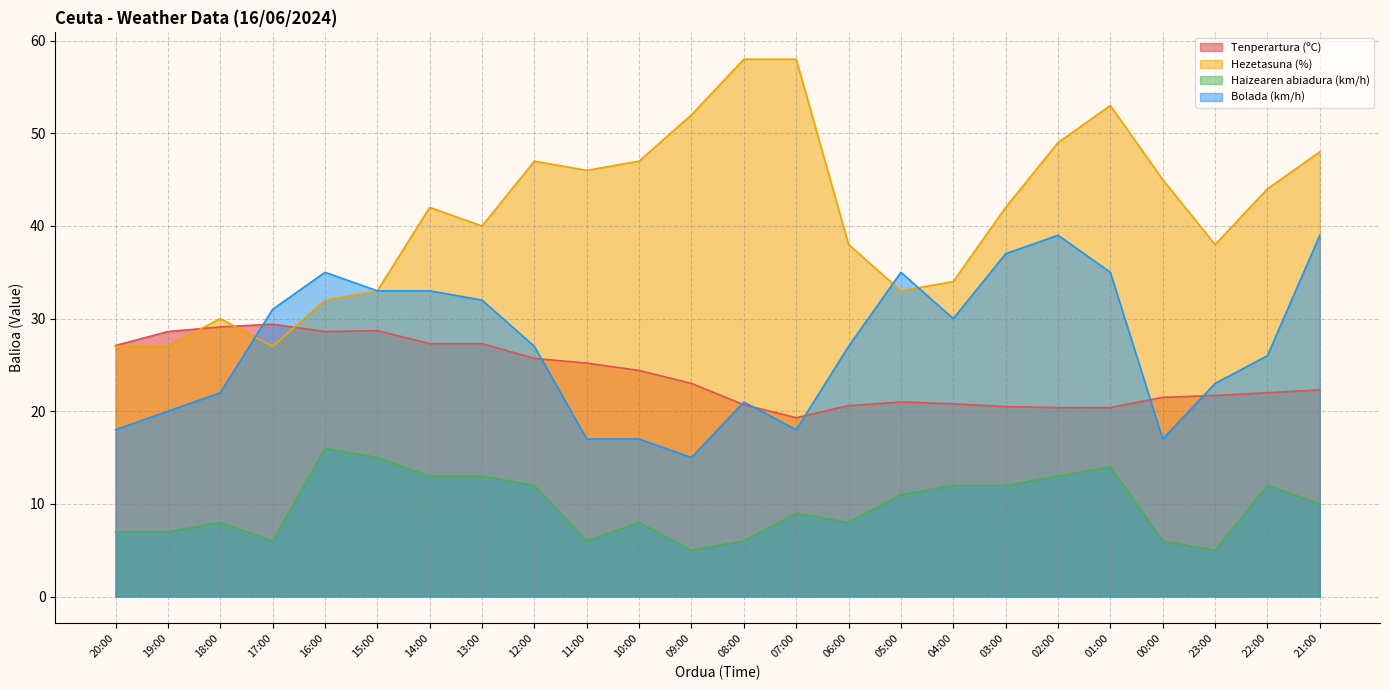

What is the highest value of the Tenperartura (ºC) series?

29.4